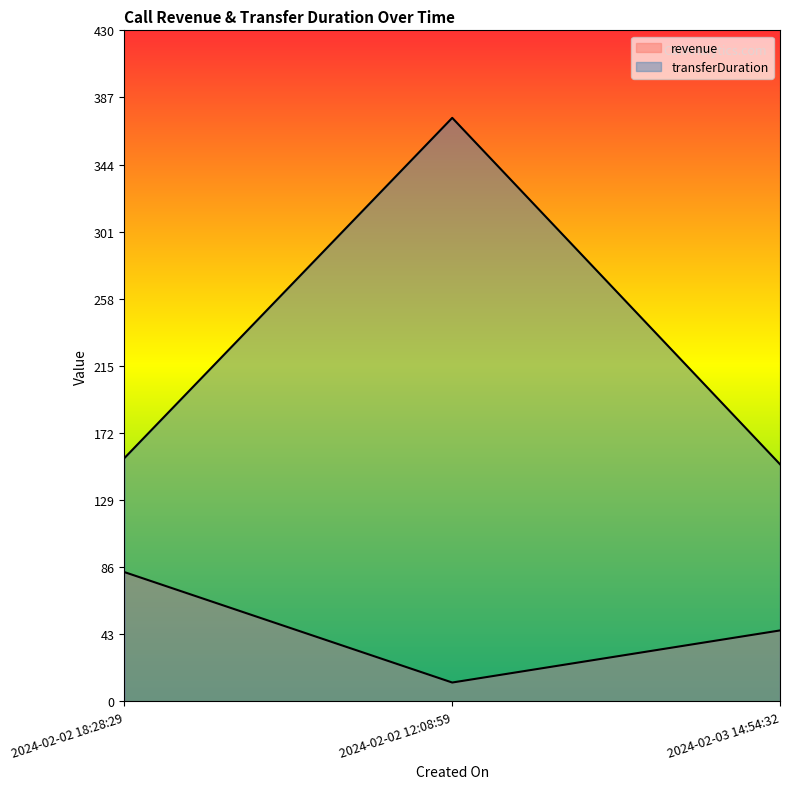

What is the difference between the maximum and second lowest values in the transferDuration series?

218.0